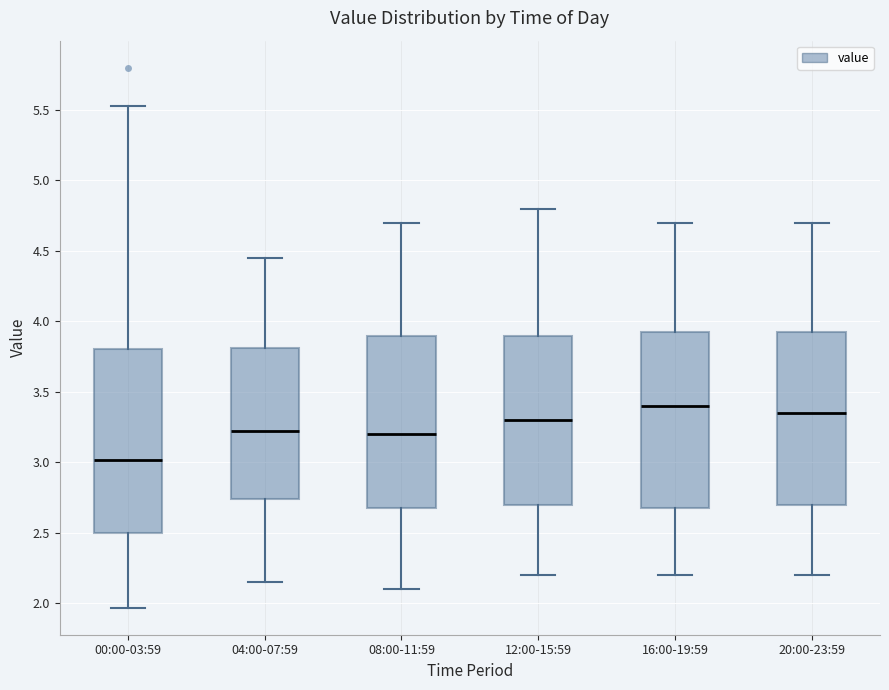

Reading left to right, transcribe this box plot: for each box, give where its median line is, the range the box spans, and where its two whiskers end, as read against the y-axis. The values are not printed on the chart, so give them approximately, as read against the axis.

00:00-03:59: median 3.00, box 2.50 to 3.80, whiskers 1.95 to 5.55
04:00-07:59: median 3.25, box 2.75 to 3.80, whiskers 2.15 to 4.45
08:00-11:59: median 3.20, box 2.70 to 3.90, whiskers 2.10 to 4.70
12:00-15:59: median 3.30, box 2.70 to 3.90, whiskers 2.20 to 4.80
16:00-19:59: median 3.40, box 2.70 to 3.95, whiskers 2.20 to 4.70
20:00-23:59: median 3.35, box 2.70 to 3.95, whiskers 2.20 to 4.70